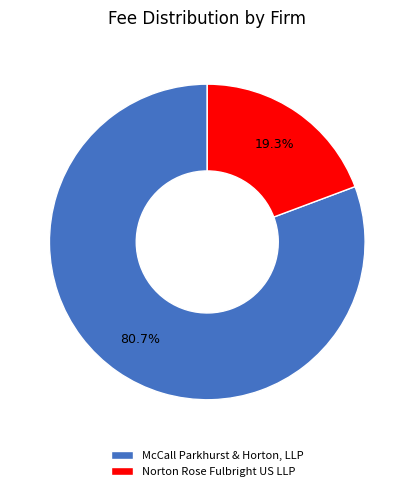

Does Norton Rose Fulbright US LLP represent more than half of the total?

No